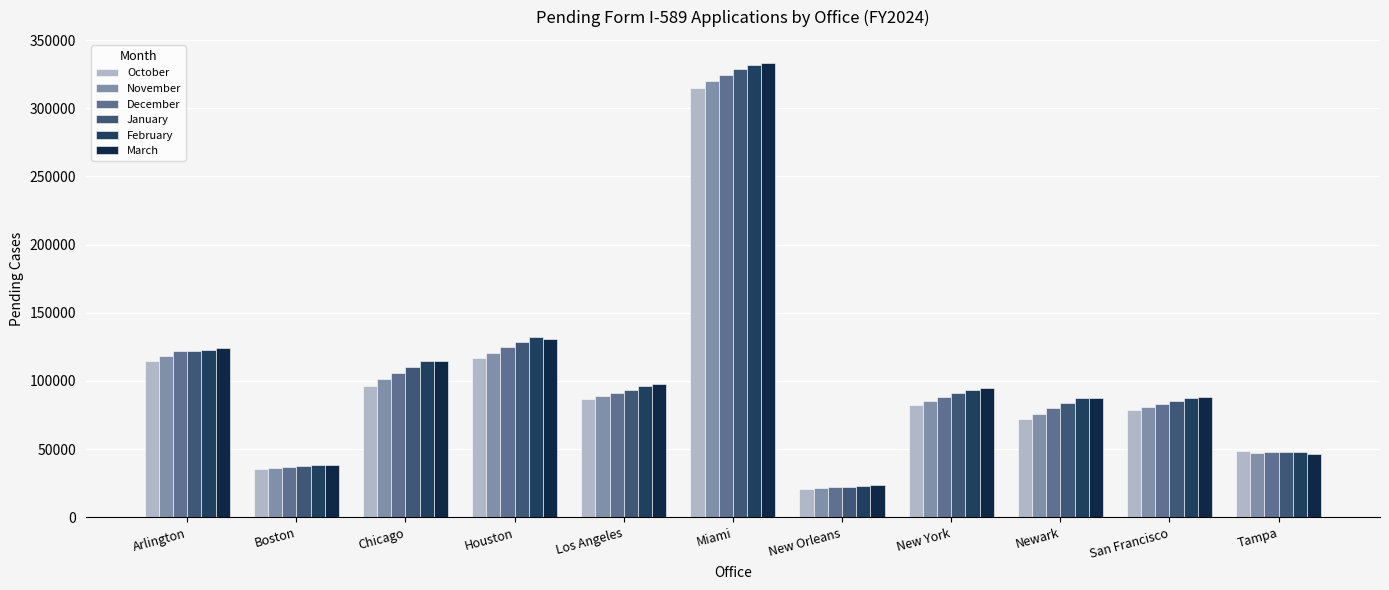

The February series shows 130958 at Newark. True or false?

False